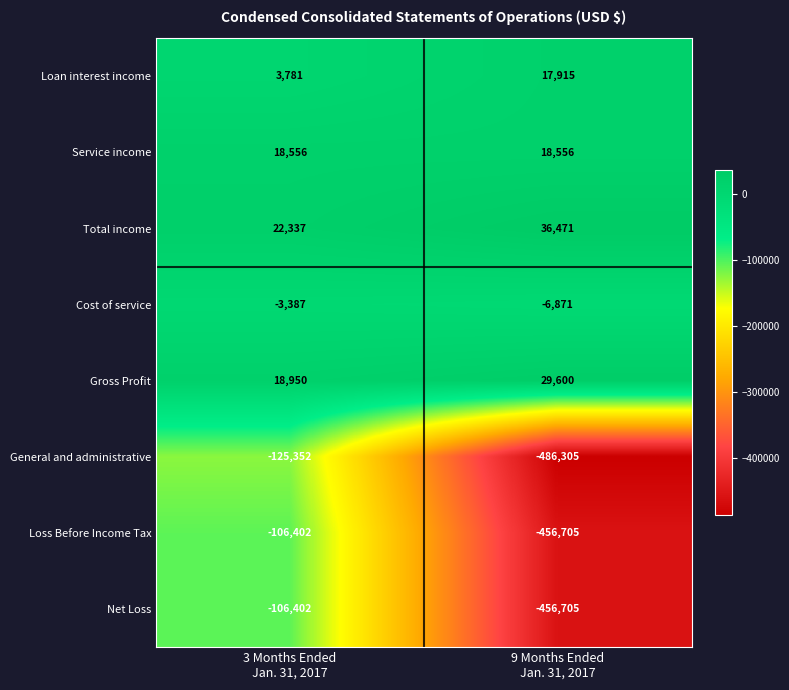

Which series has the largest range (max minus min)?

General and administrative